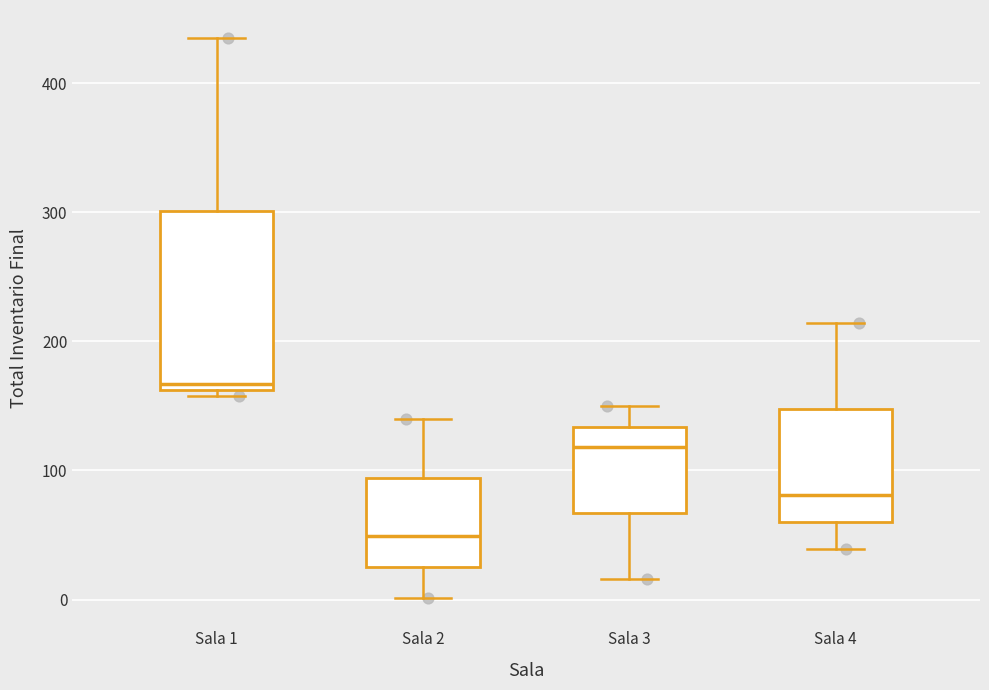

Which box is the tallest, from its lower edge to its upper edge?

Sala 1